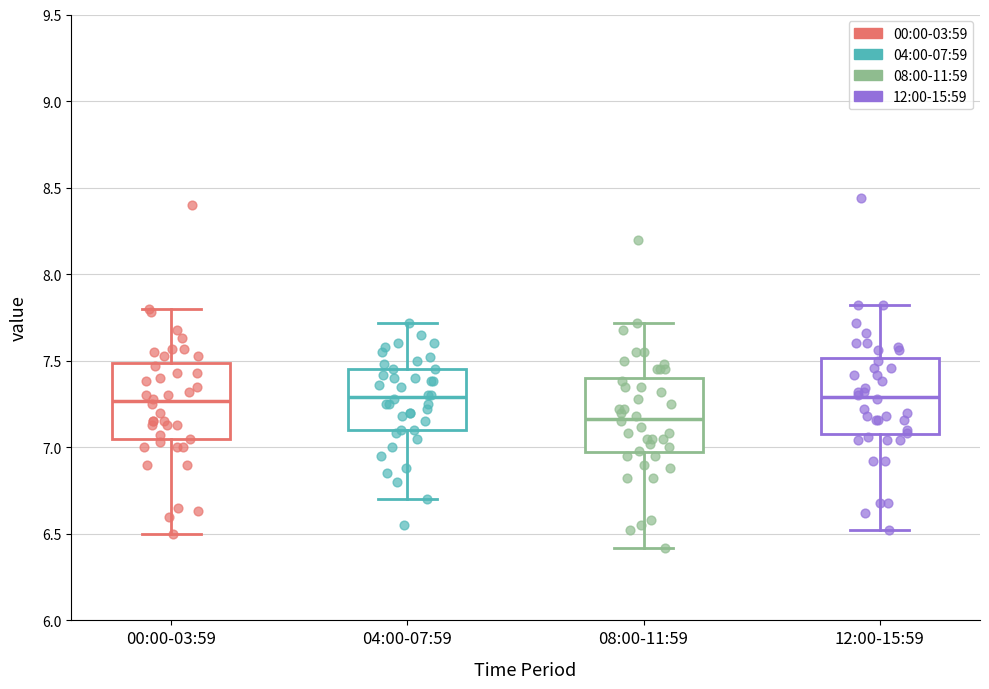

Reading left to right, read every box against the y-axis: the position of its median line, the range the box covers, and the ends of its whiskers. The values are not printed on the chart, so give them approximately, as read against the axis.

00:00-03:59: median 7.25, box 7.05 to 7.50, whiskers 6.50 to 7.80
04:00-07:59: median 7.30, box 7.10 to 7.45, whiskers 6.70 to 7.70
08:00-11:59: median 7.15, box 6.95 to 7.40, whiskers 6.40 to 7.70
12:00-15:59: median 7.30, box 7.10 to 7.50, whiskers 6.50 to 7.80